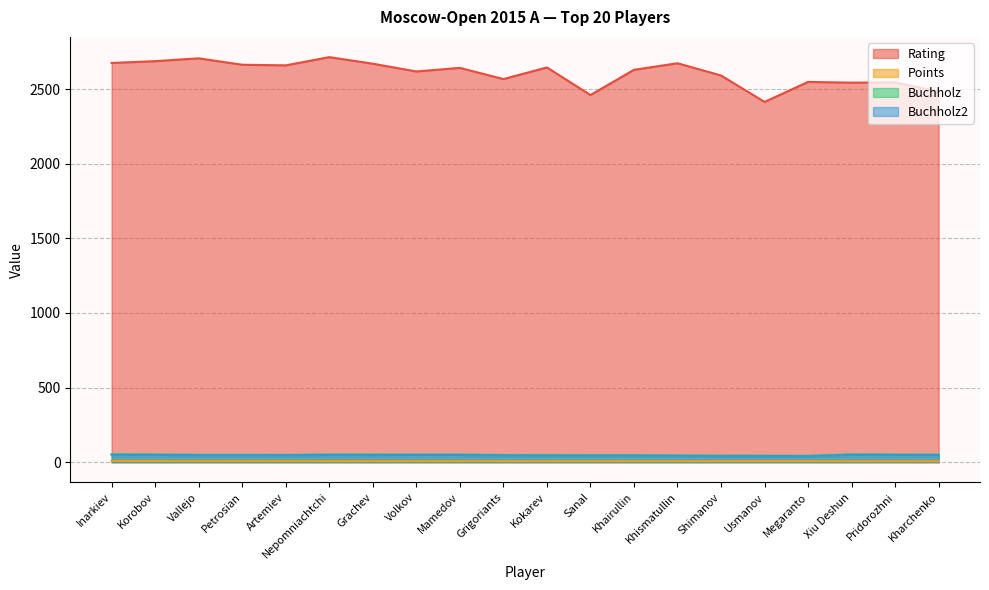

Is it true that Buchholz2 equals 79.0 at Artemiev?

False